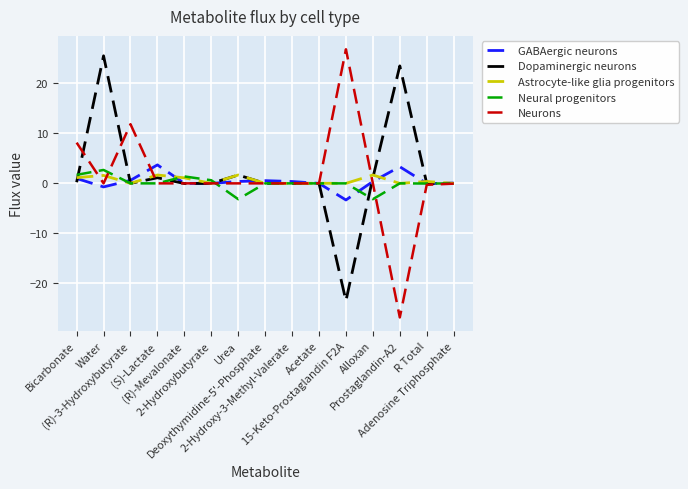

Where is the first local maximum for Neural progenitors?

Water